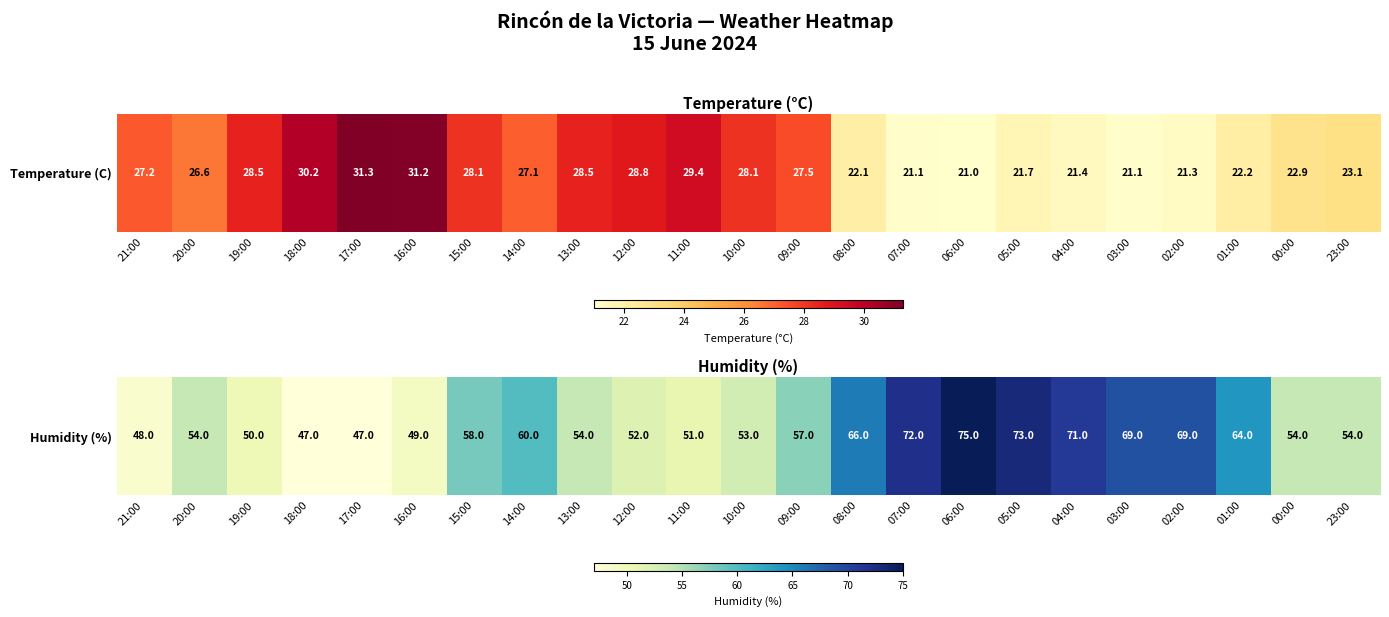

Where does the data first go above 54?

15:00